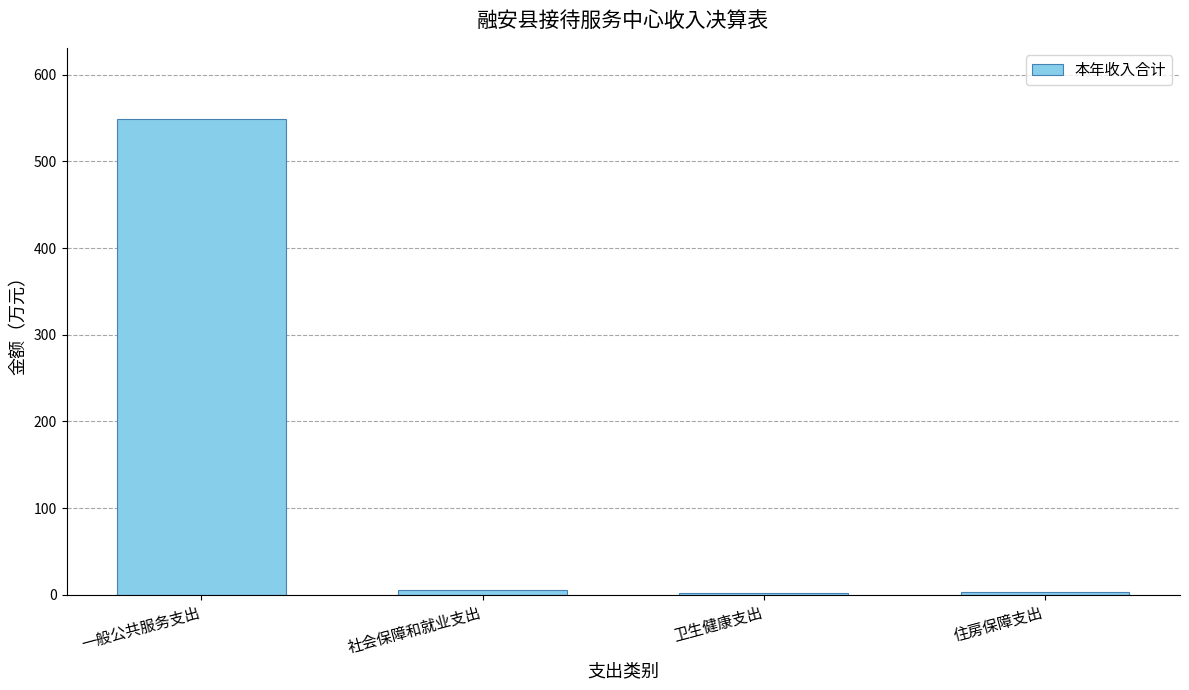

Between 一般公共服务支出 and 社会保障和就业支出, which is larger?

一般公共服务支出